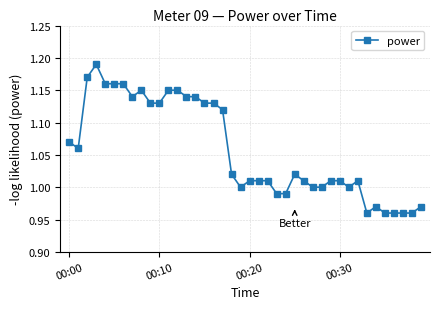

True or false: there are more than 1 points higher than both neighbors.

True